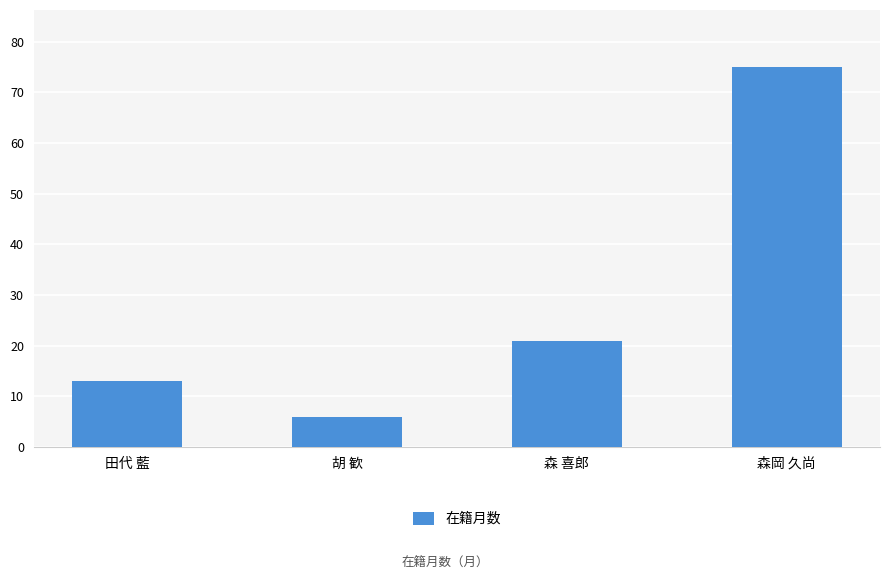

What is the difference between the second highest and second lowest values?

8